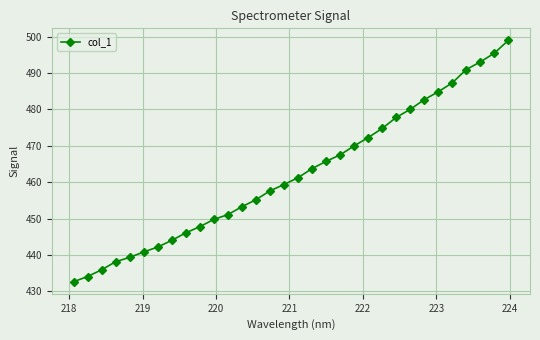

What is the value of the 23rd point from the left?

474.8